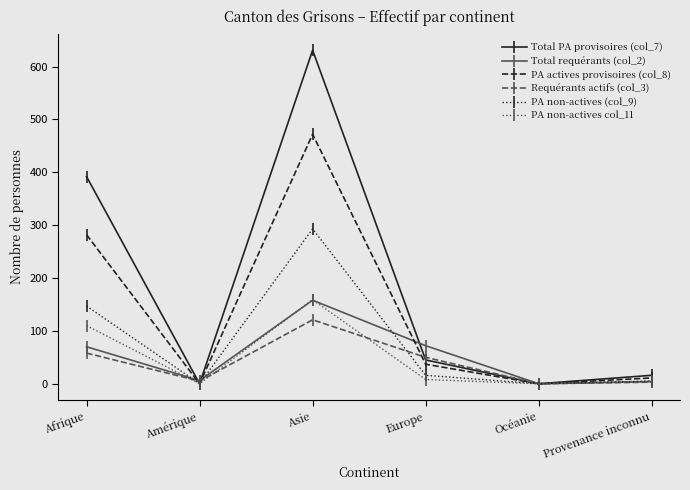

At which label is PA actives provisoires (col_8) closest to 236?

Afrique